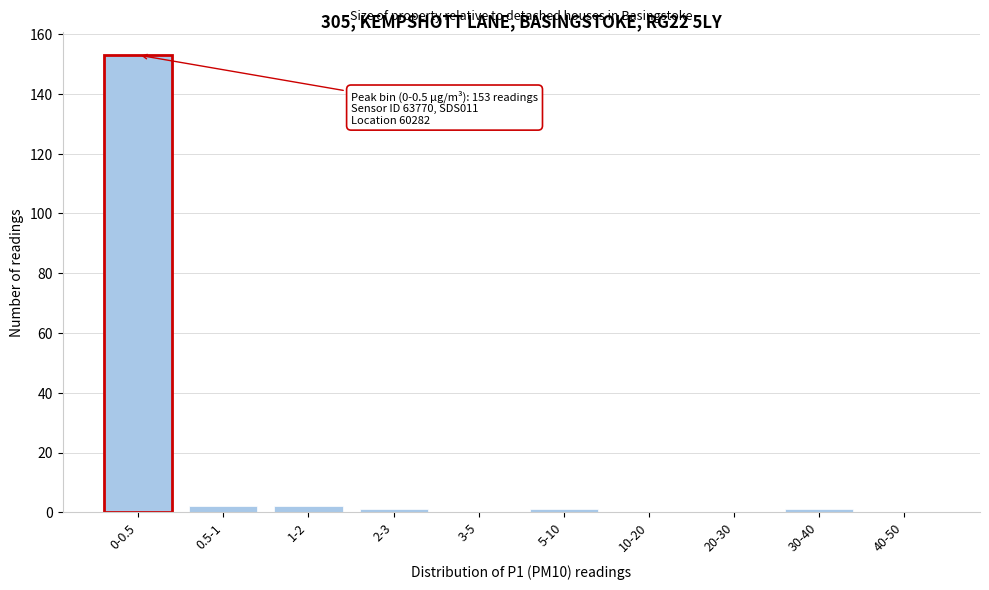

Reading right to left, what are all the values shown in this chart?

40-50=0	30-40=1	20-30=0	10-20=0	5-10=1	3-5=0	2-3=1	1-2=2	0.5-1=2	0-0.5=153